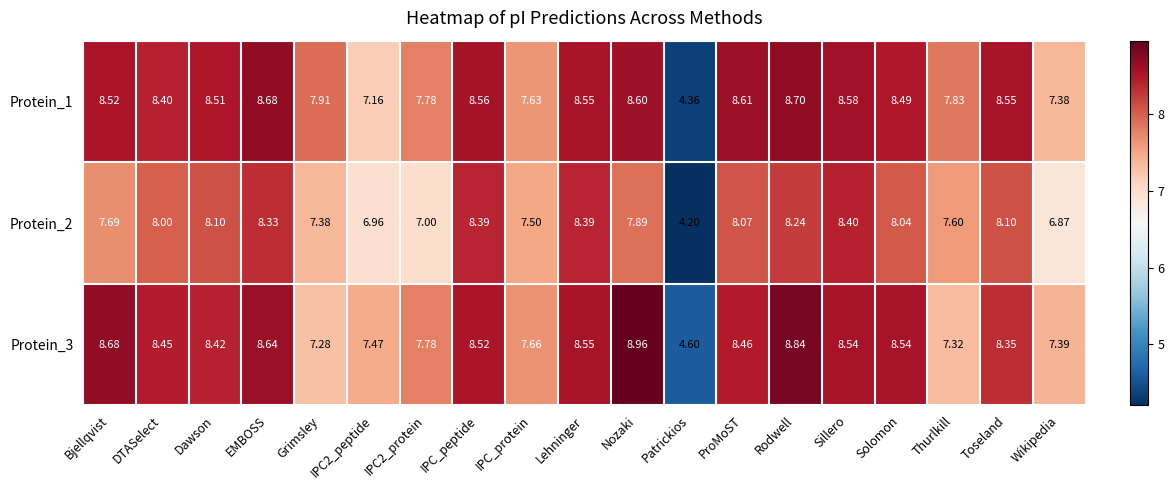

How many categories are shown in the chart?

19